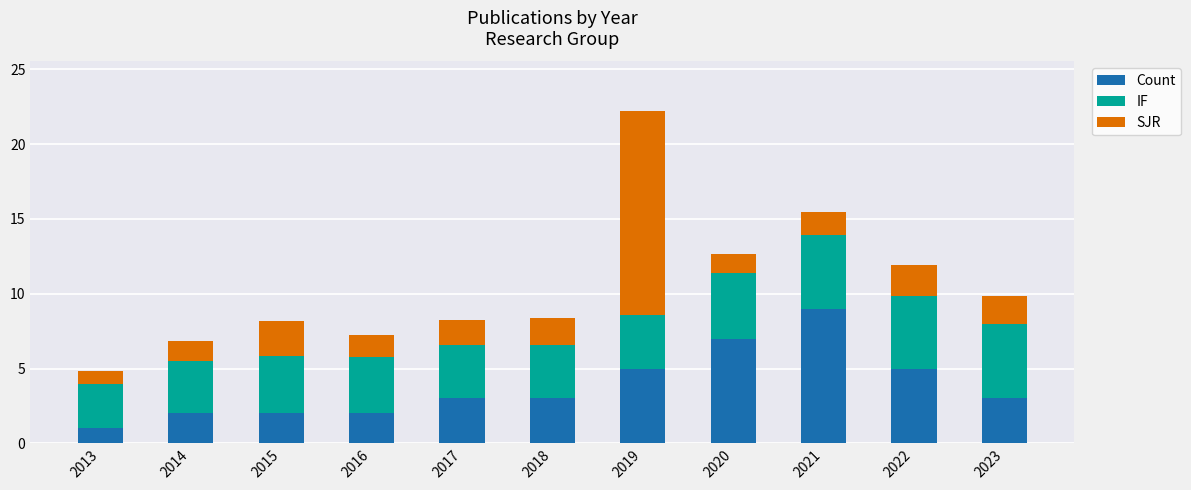

At which category is the sum across all series the highest?

2019